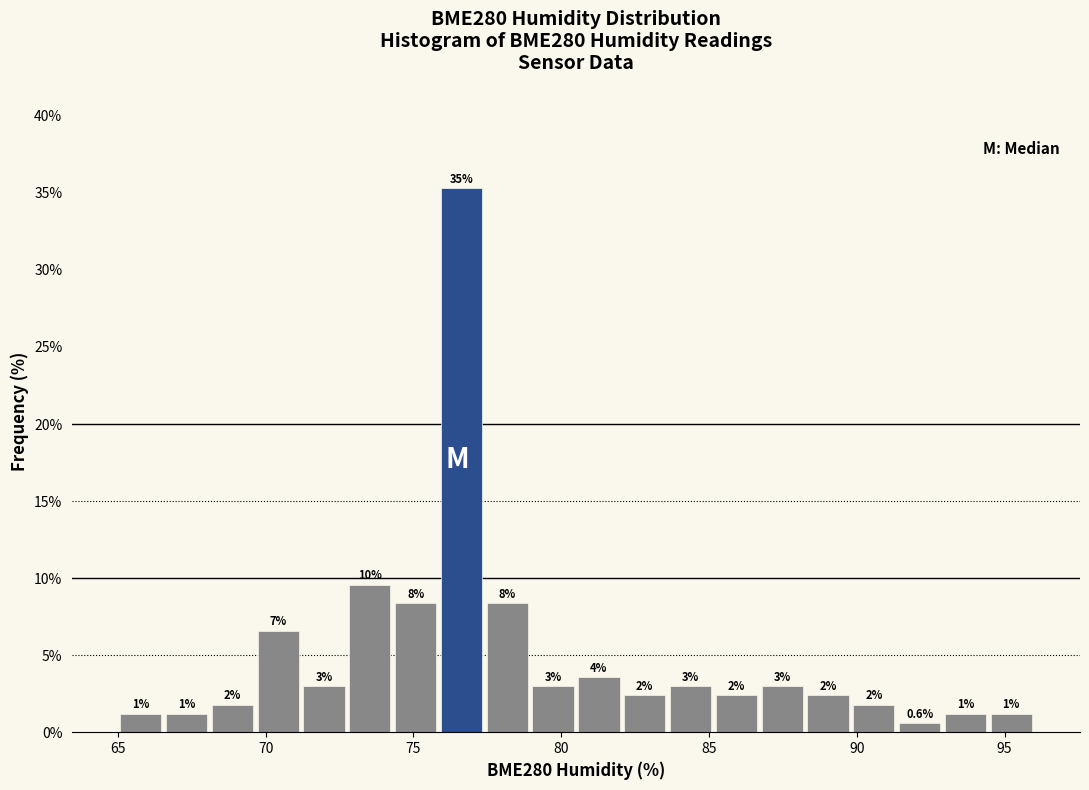

Around what value on the x-axis is the tallest bar? Give the approximate position of its centre, as read against the axis.

76.5